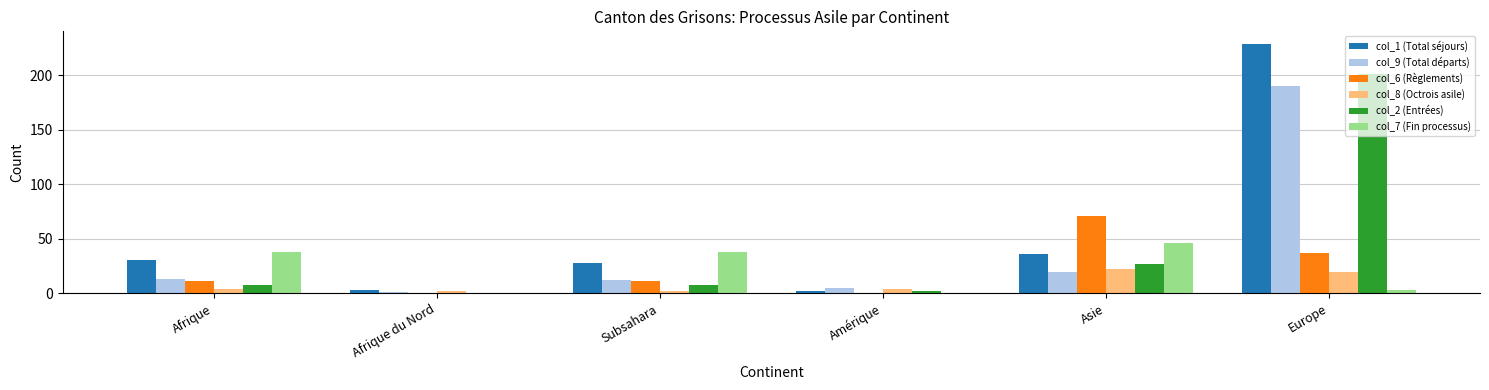

Reading left to right, transcribe all the data shown in this chart.

col_1 (Total séjours): 31	3	28	2	36	229
col_9 (Total départs): 13	1	12	5	20	190
col_6 (Règlements): 11	0	11	0	71	37
col_8 (Octrois asile): 4	2	2	4	22	20
col_2 (Entrées): 8	0	8	2	27	201
col_7 (Fin processus): 38	0	38	0	46	3